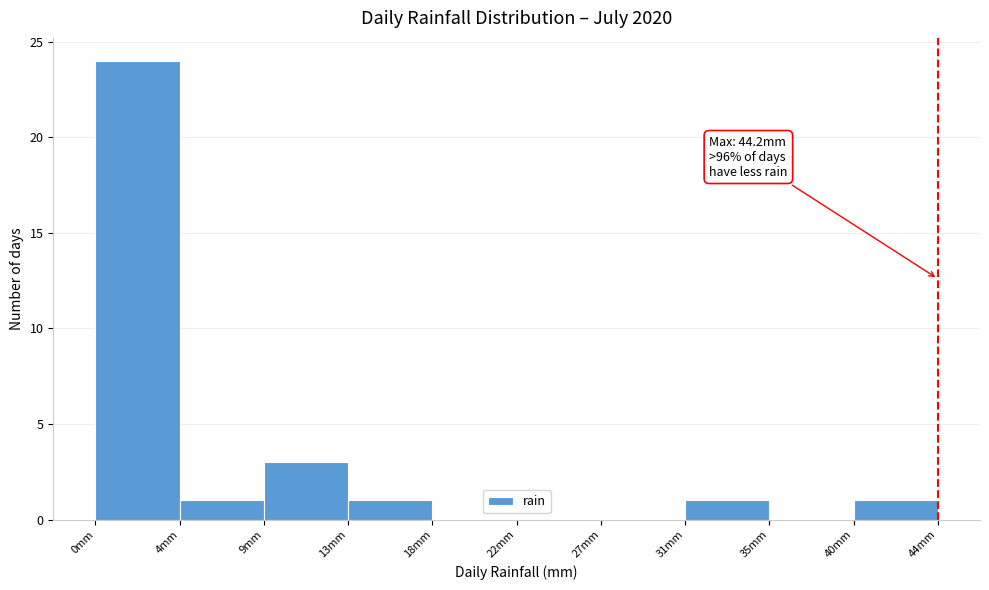

Over which range of the x-axis is the bar tallest?

0.0 to 4.5